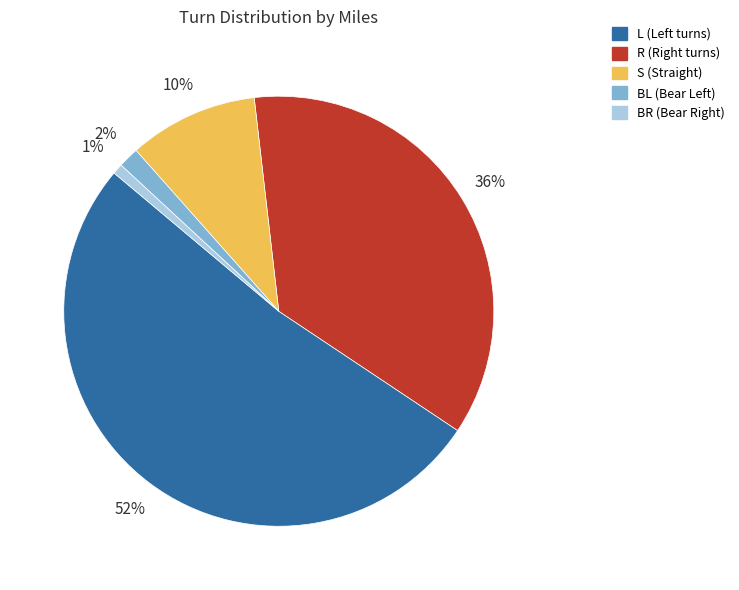

Is it true that S is 10% of the pie?

True